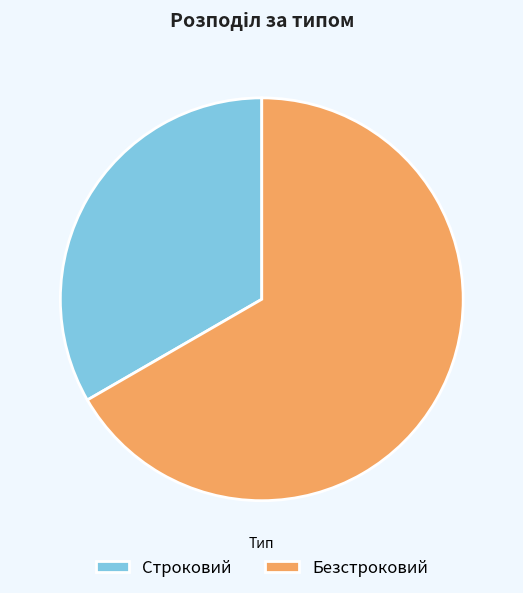

Rank the categories by value from lowest to highest.

Строковий, Безстроковий